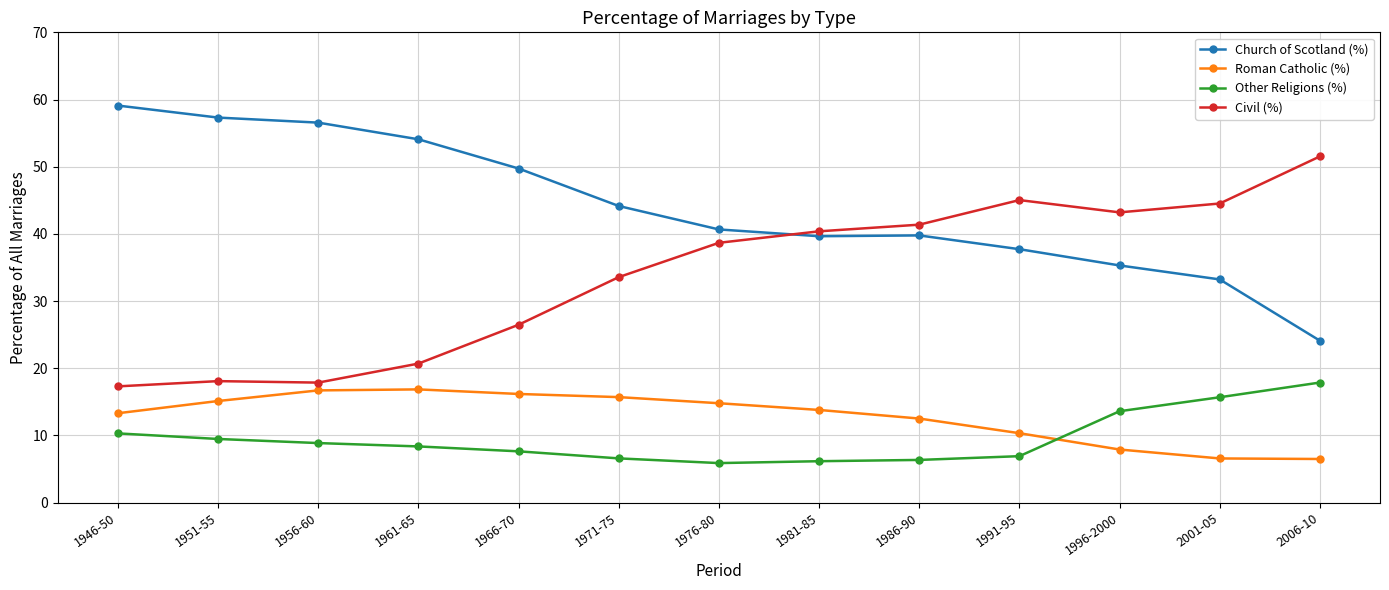

What is the label of the 4th point from the left?

1961-65